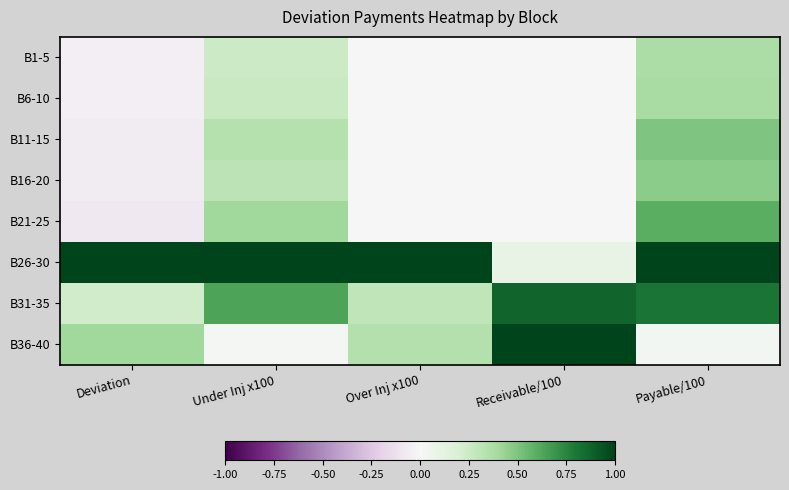

Count the number of data series in this chart.

8